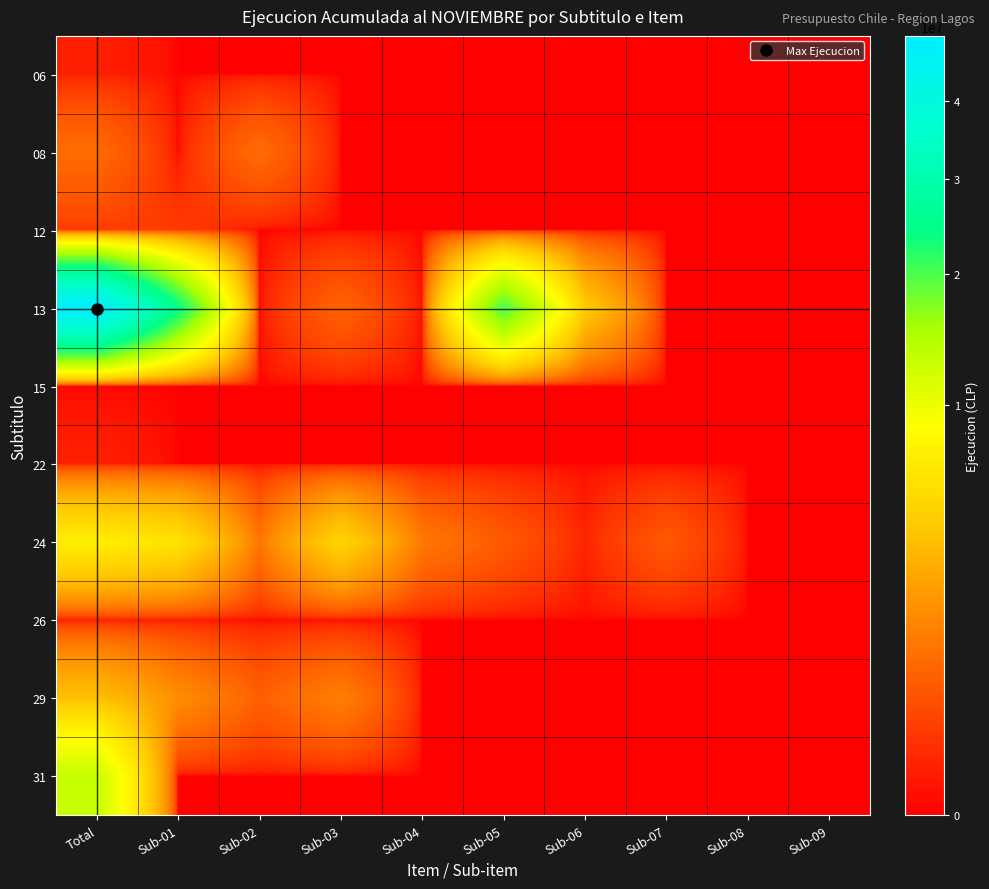

Between Sub-08 and Sub-07, which is larger?

Sub-08